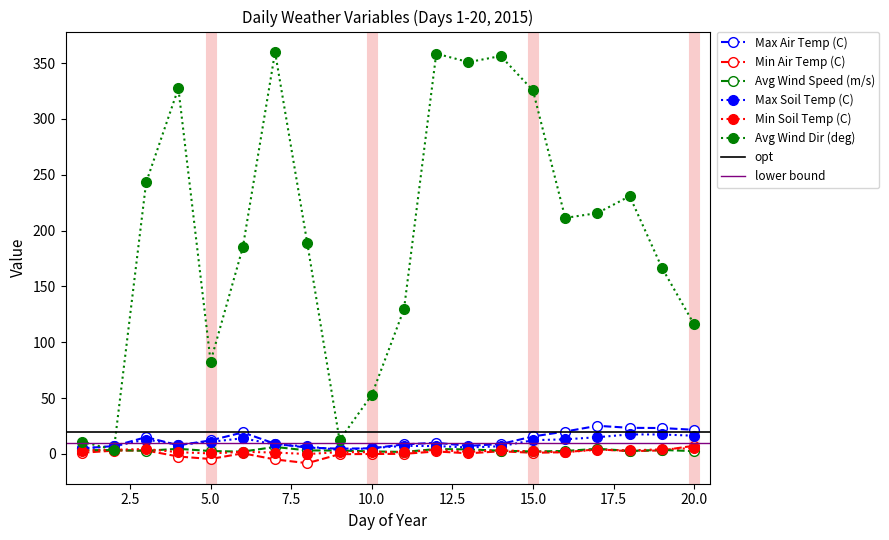

The value of Min Air Temp (C) at 2 is 0.9. True or false?

False